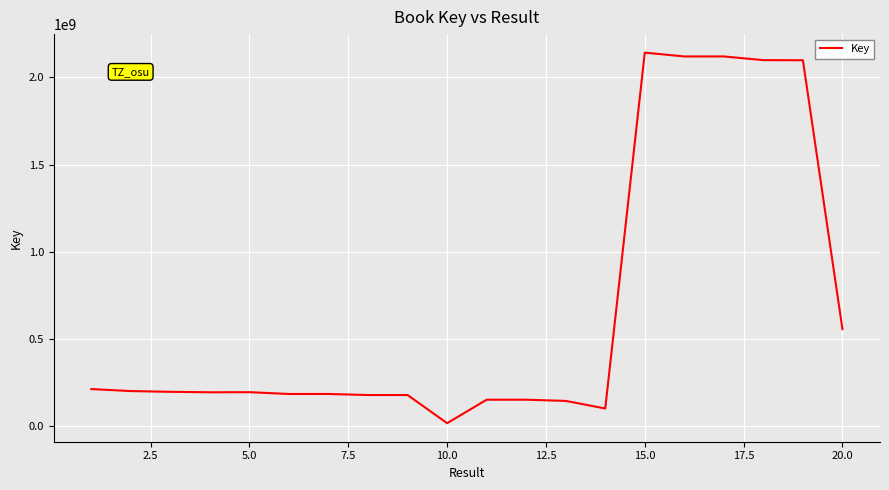

What is the difference between the maximum and minimum values?

2125892523